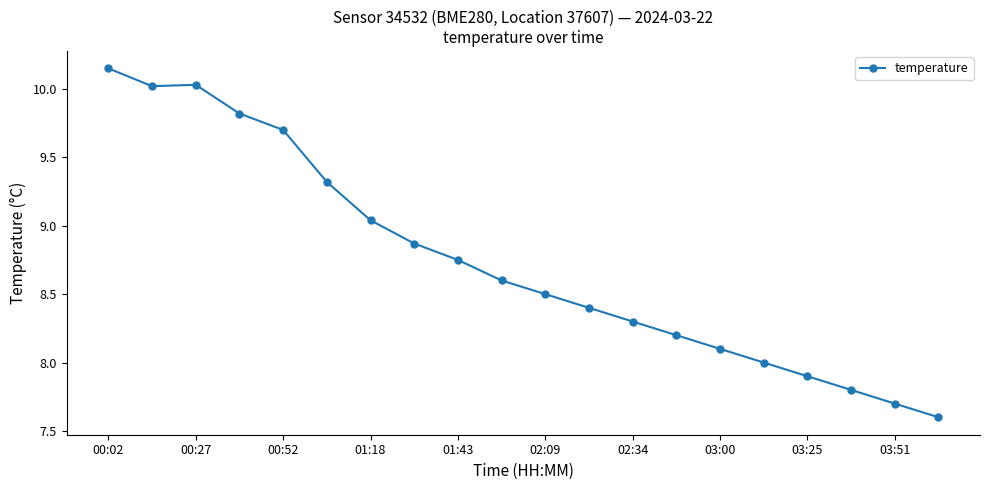

What is the minimum value shown in the chart?

7.6